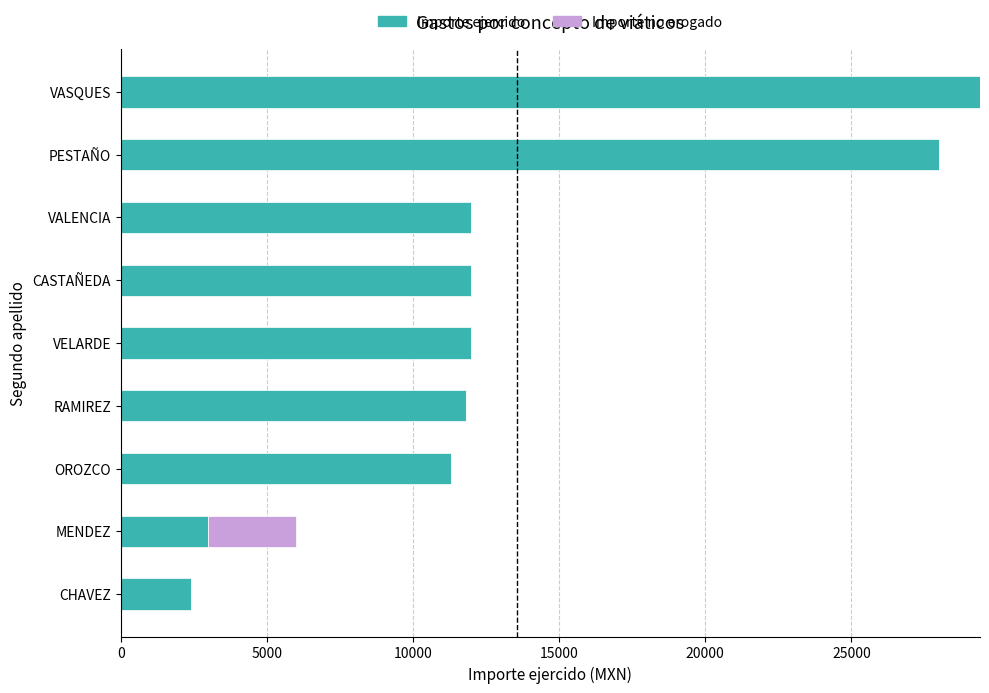

What is the sum of the Importe ejercido values at VELARDE and VASQUES?

41400